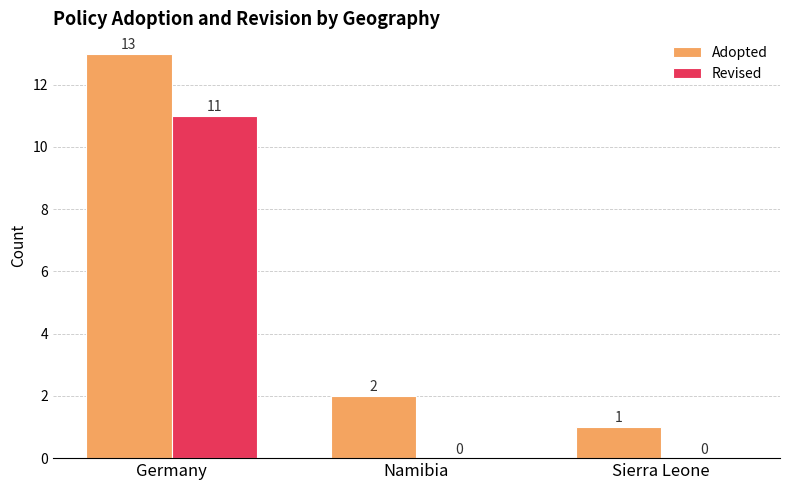

At which label does Adopted reach its peak?

Germany